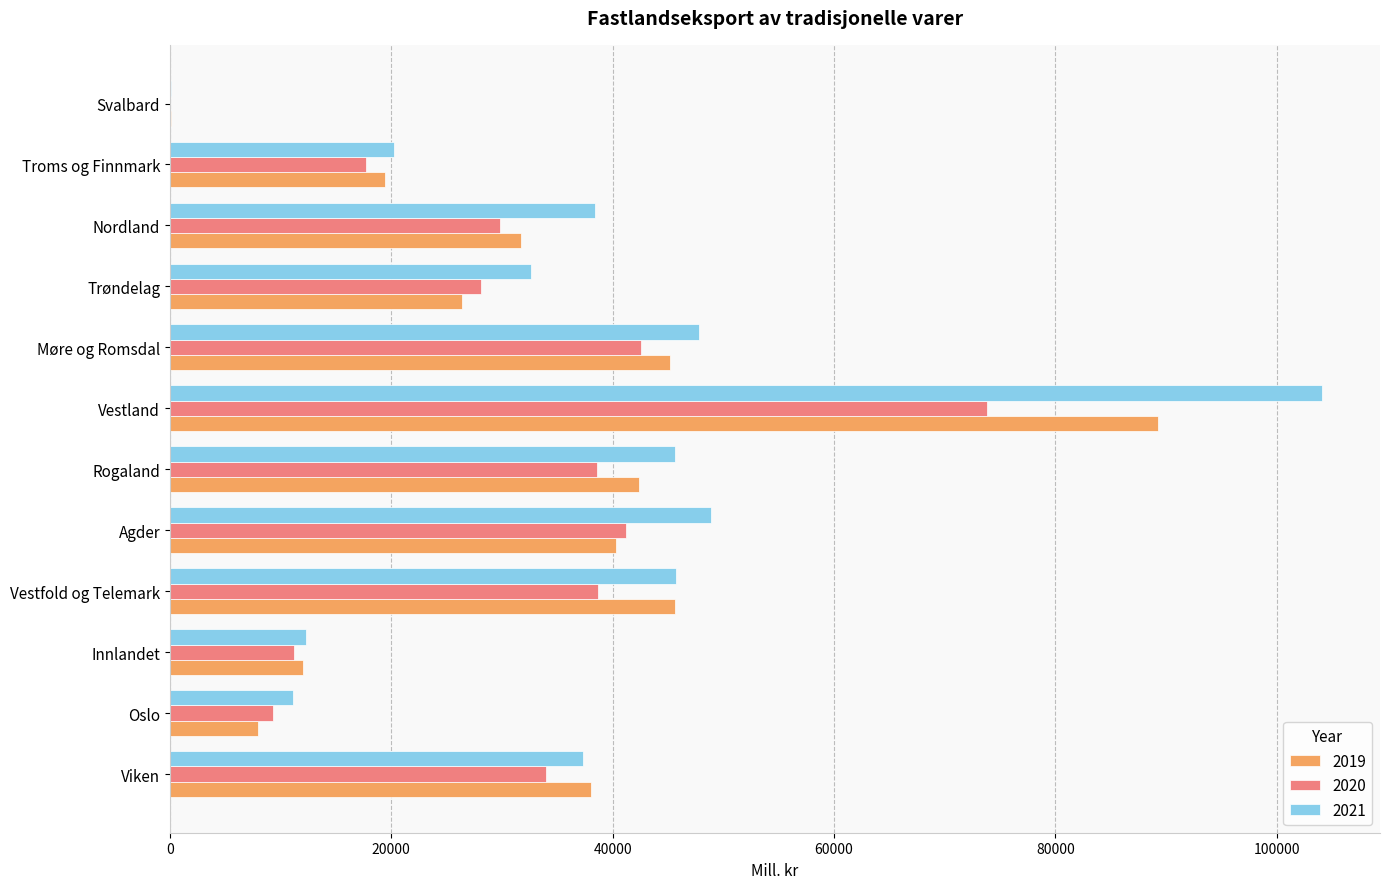

At which label does 2019 reach its peak?

Vestland